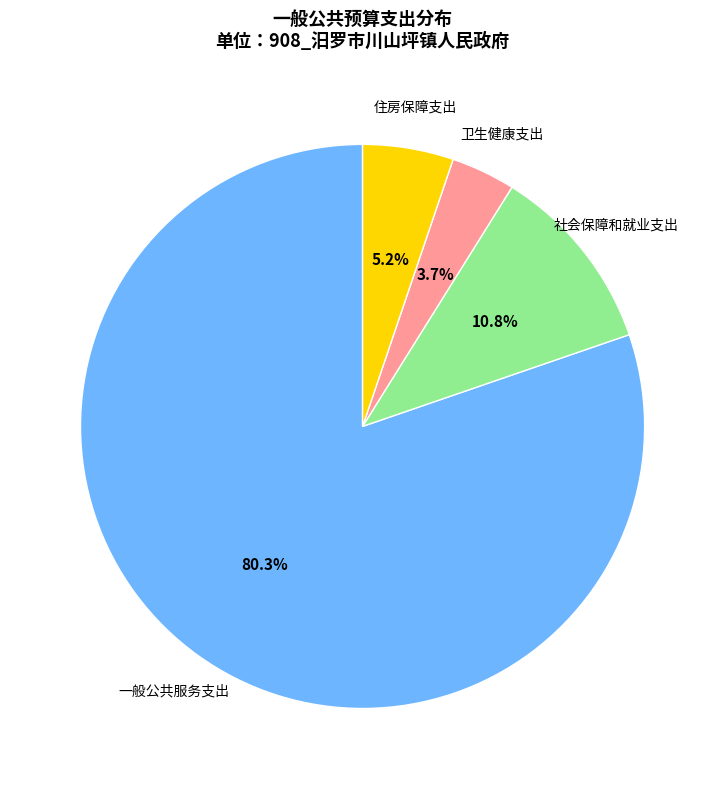

Is there a majority slice in this chart?

Yes